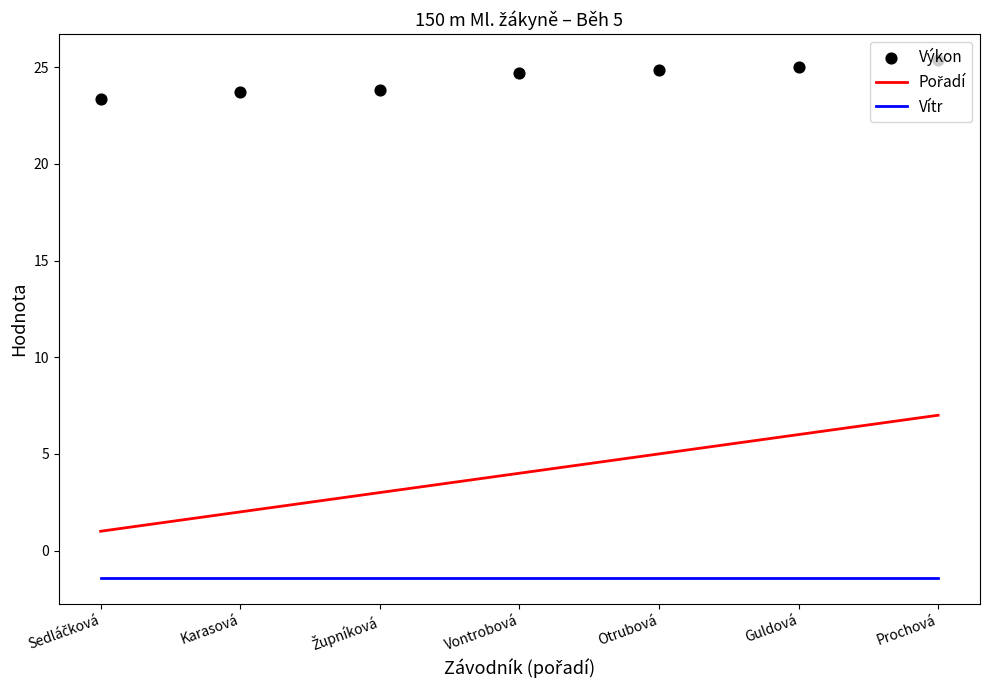

Which series has the largest total across all categories?

Výkon